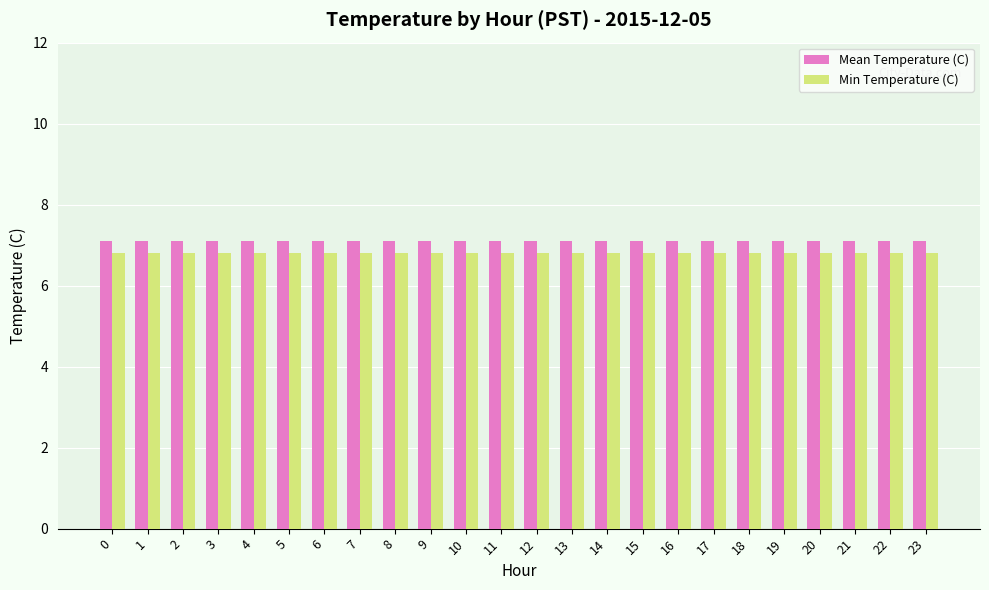

What are all the series names shown in the legend?

Mean Temperature (C), Min Temperature (C)